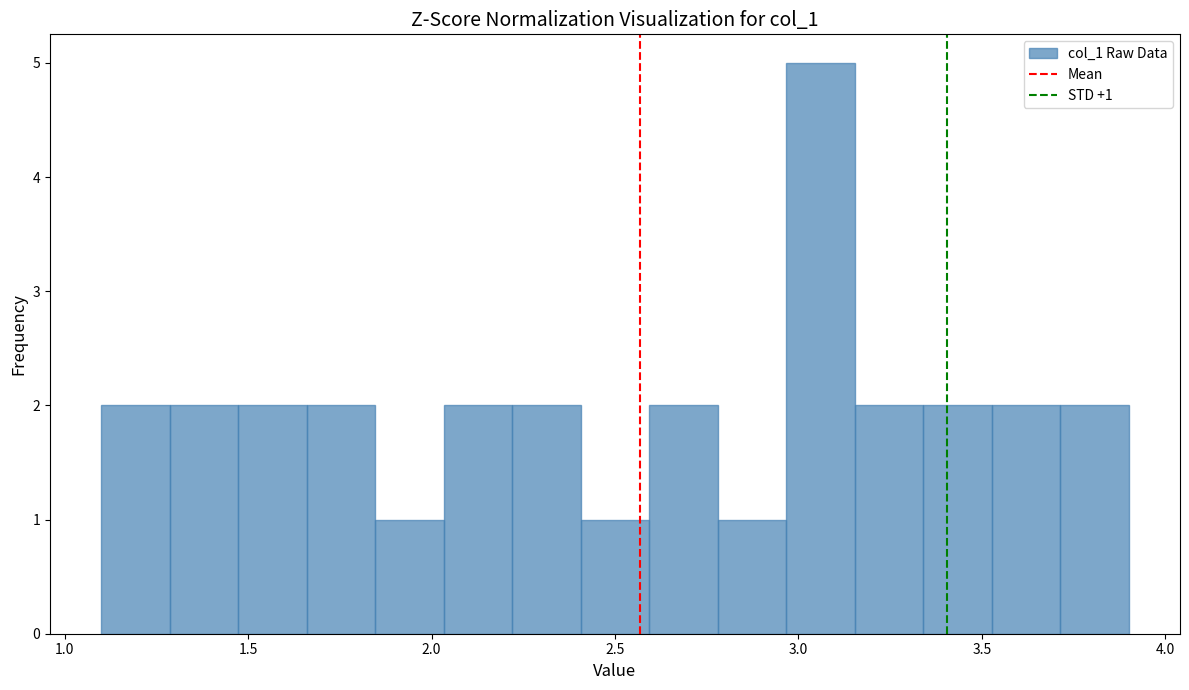

Around what value on the x-axis is the tallest bar? Give the approximate position of its centre, as read against the axis.

3.05